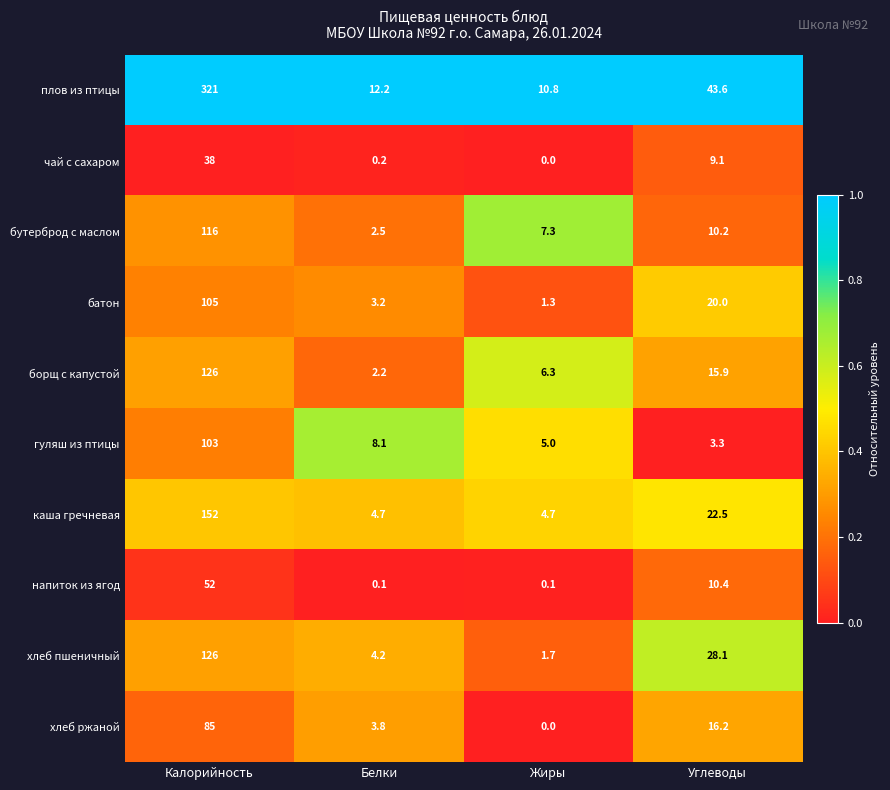

What is the maximum value shown in the chart?

321.0